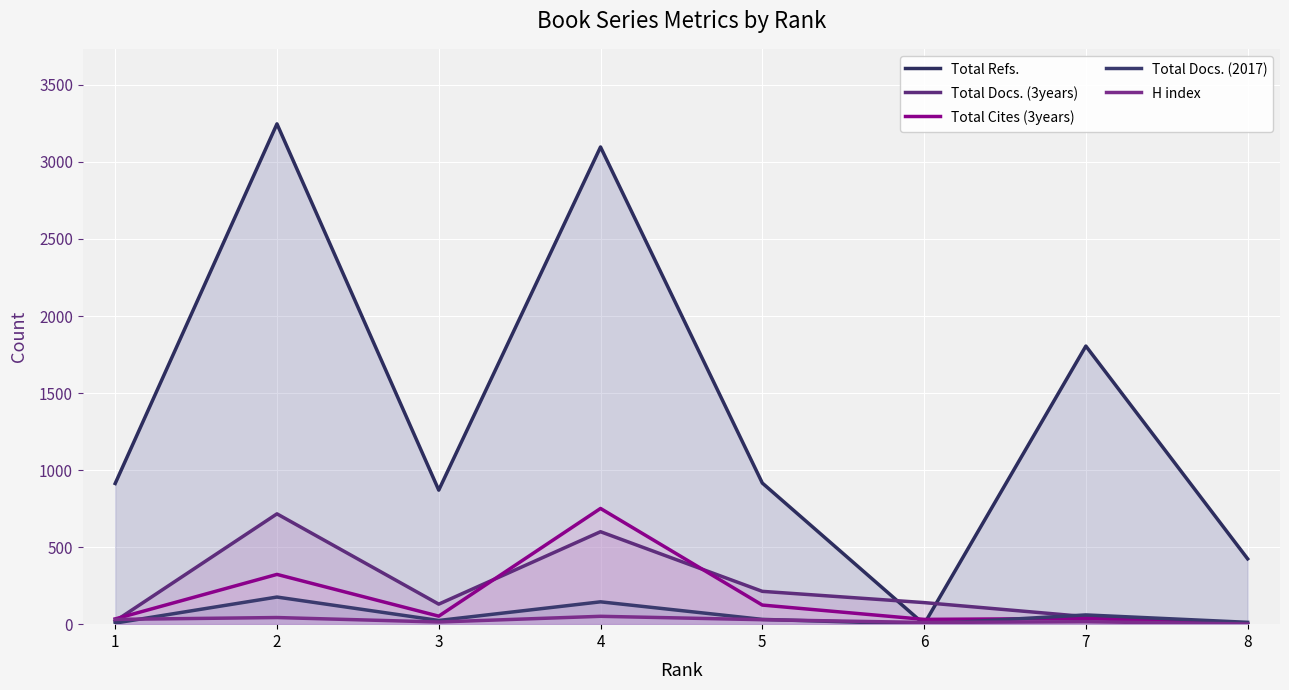

List the series in order of their peak value, lowest first.

H index, Total Docs. (2017), Total Docs. (3years), Total Cites (3years), Total Refs.